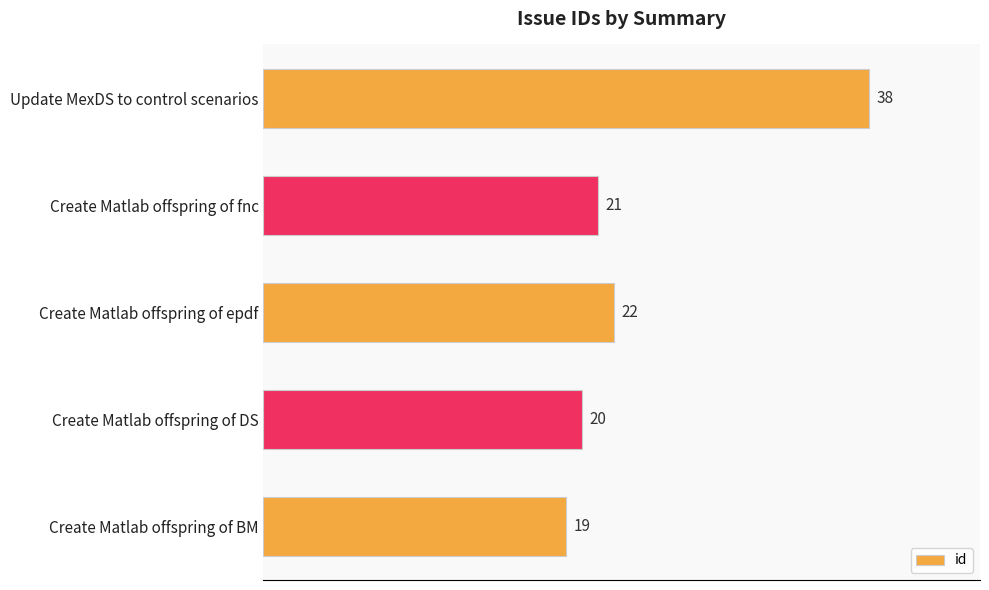

What is the value of the 4th bar from the top?

20